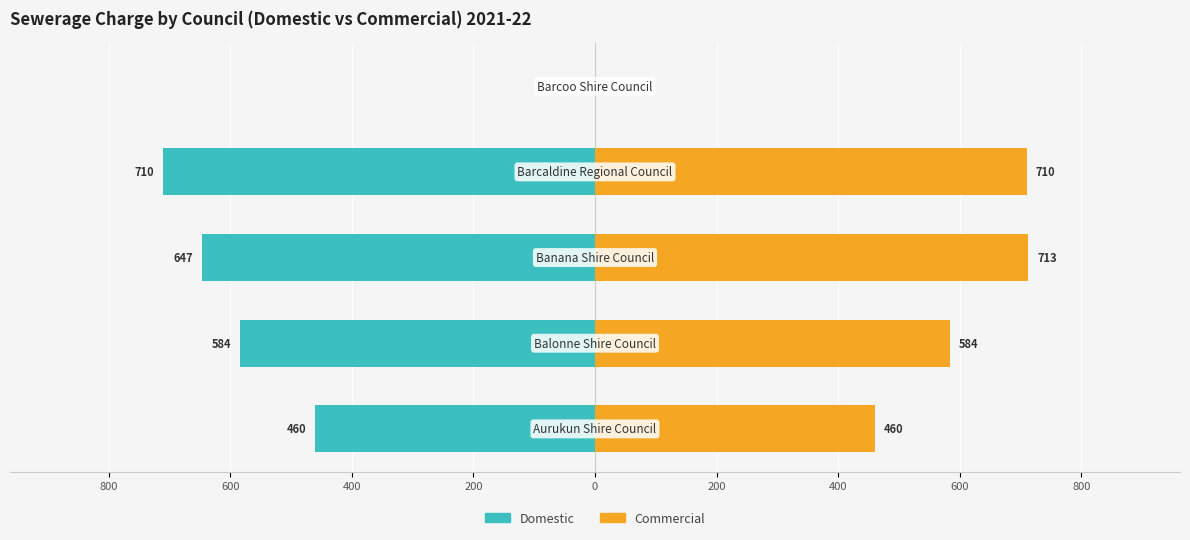

How many data points in Commercial are less than 584?

2